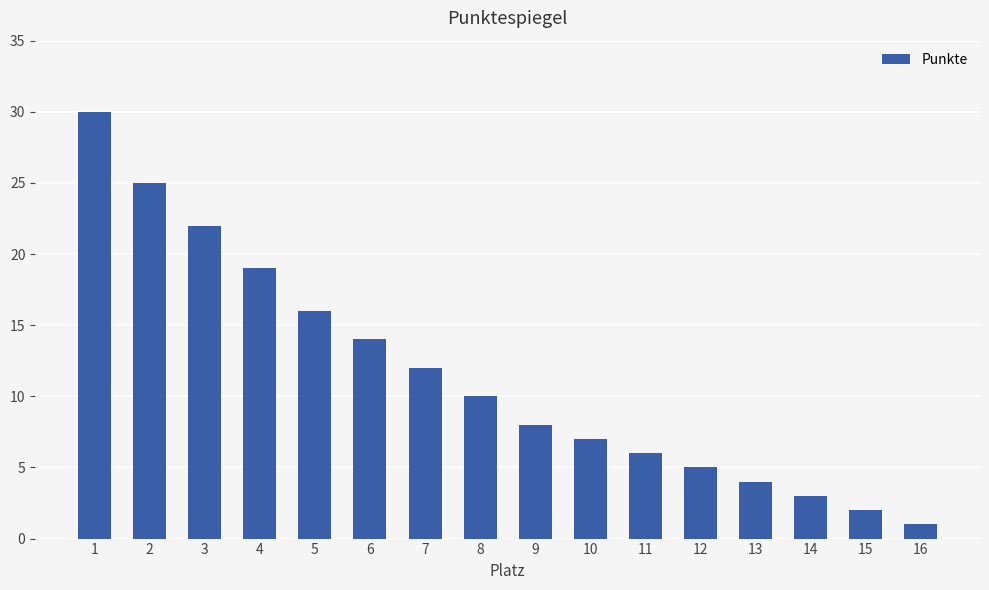

At which label does the data first exceed 10?

1